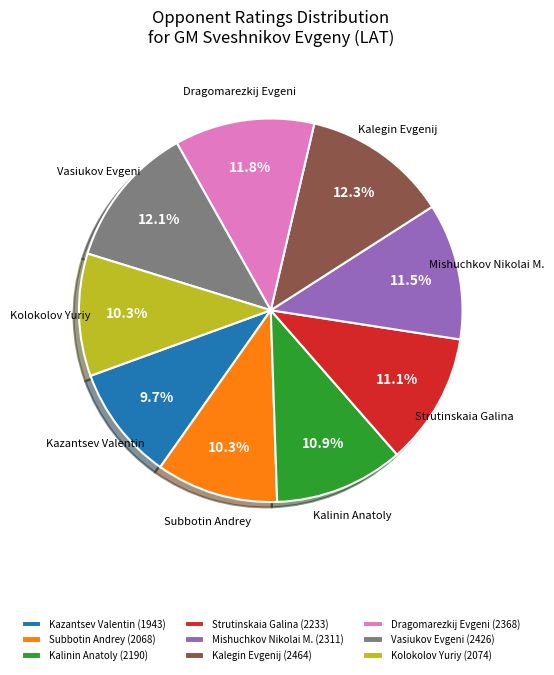

Combined, do Vasiukov Evgeni and Kalegin Evgenij account for over 50%?

No